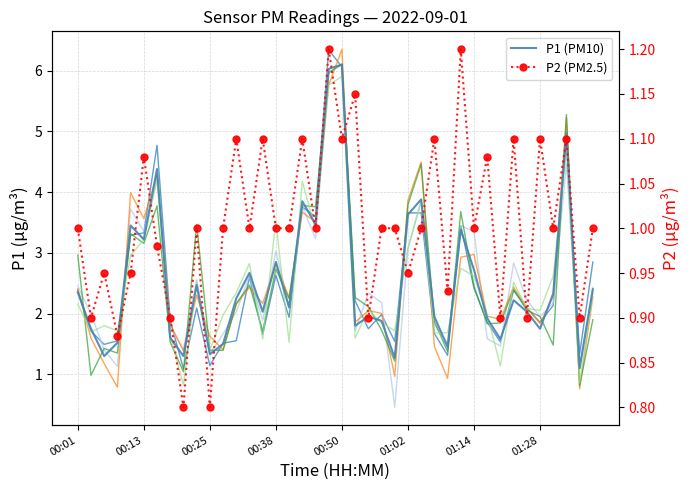

Count the number of data series in this chart.

2